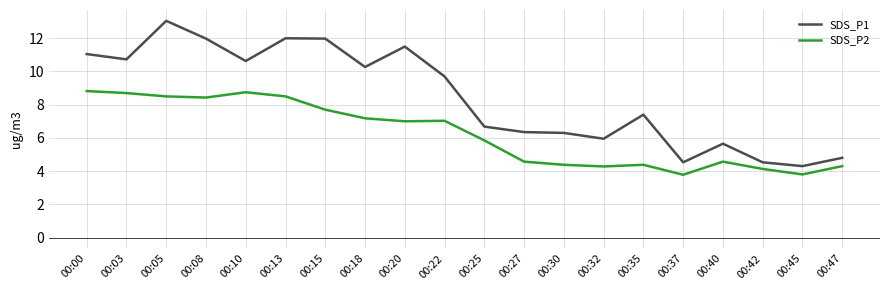

Does the chart display data point markers on the line(s)?

No